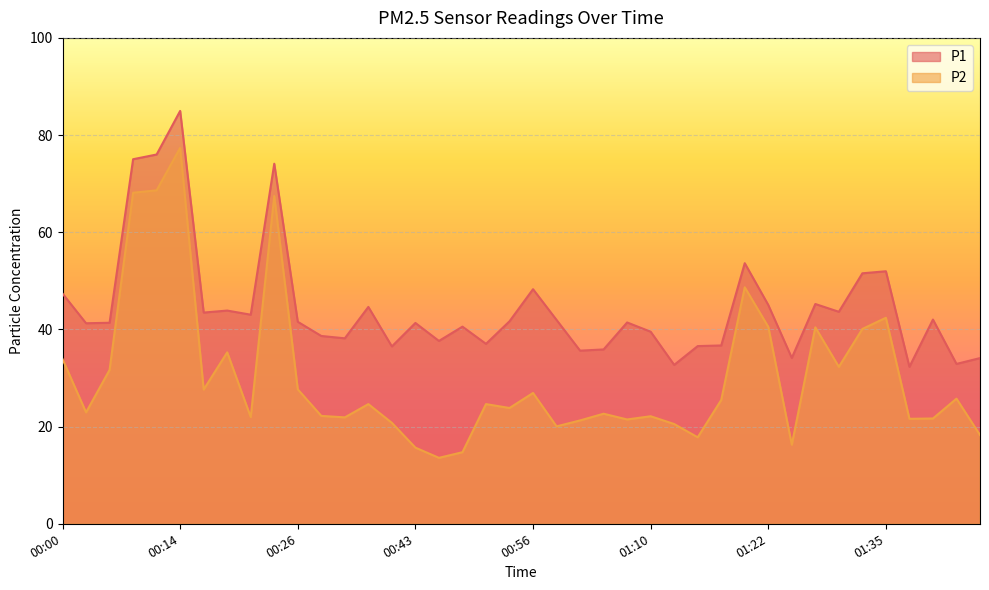

What is the average value of the P1 series?

44.6